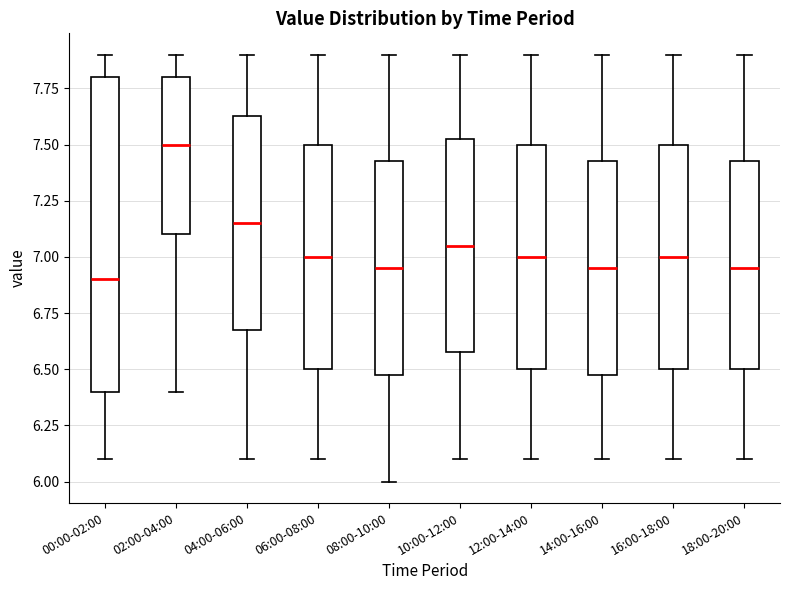

Reading left to right, read every box against the y-axis: the position of its median line, the range the box covers, and the ends of its whiskers. The values are not printed on the chart, so give them approximately, as read against the axis.

00:00-02:00: median 6.90, box 6.40 to 7.80, whiskers 6.10 to 7.90
02:00-04:00: median 7.50, box 7.10 to 7.80, whiskers 6.40 to 7.90
04:00-06:00: median 7.15, box 6.70 to 7.65, whiskers 6.10 to 7.90
06:00-08:00: median 7.00, box 6.50 to 7.50, whiskers 6.10 to 7.90
08:00-10:00: median 6.95, box 6.50 to 7.45, whiskers 6.00 to 7.90
10:00-12:00: median 7.05, box 6.60 to 7.55, whiskers 6.10 to 7.90
12:00-14:00: median 7.00, box 6.50 to 7.50, whiskers 6.10 to 7.90
14:00-16:00: median 6.95, box 6.50 to 7.45, whiskers 6.10 to 7.90
16:00-18:00: median 7.00, box 6.50 to 7.50, whiskers 6.10 to 7.90
18:00-20:00: median 6.95, box 6.50 to 7.45, whiskers 6.10 to 7.90